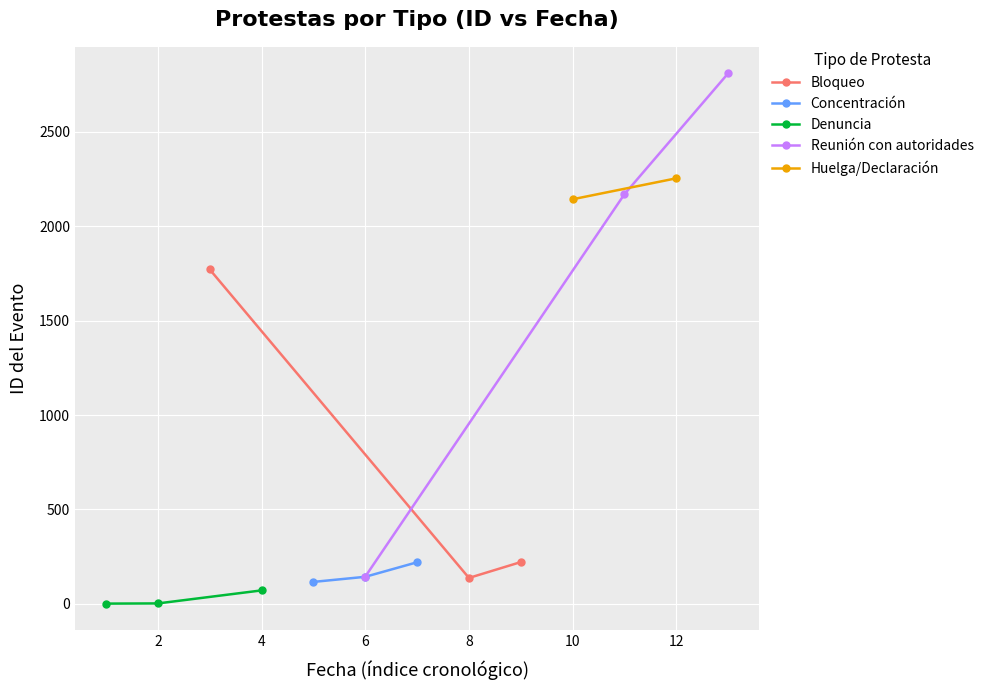

What is the value of the Bloqueo point at the 1st from the left?

1771